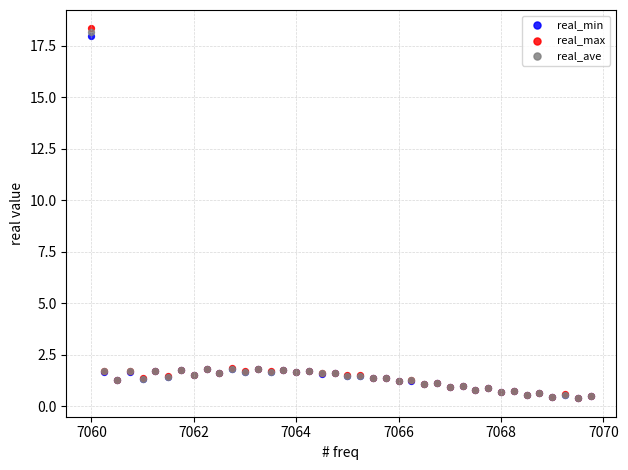

What are all the series names shown in the legend?

real_min, real_max, real_ave